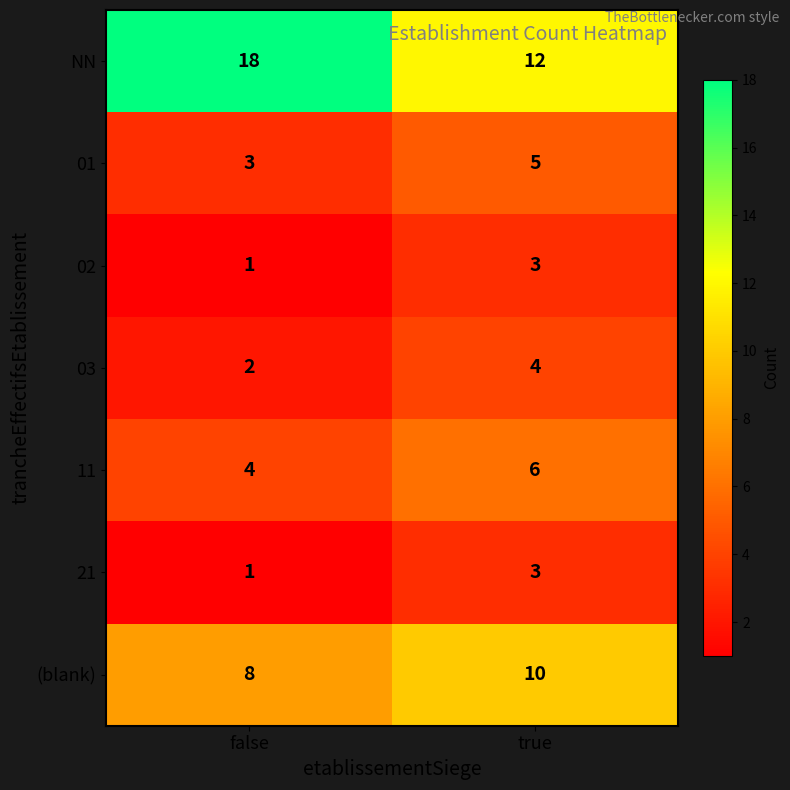

The value of NN at true is 12. True or false?

True